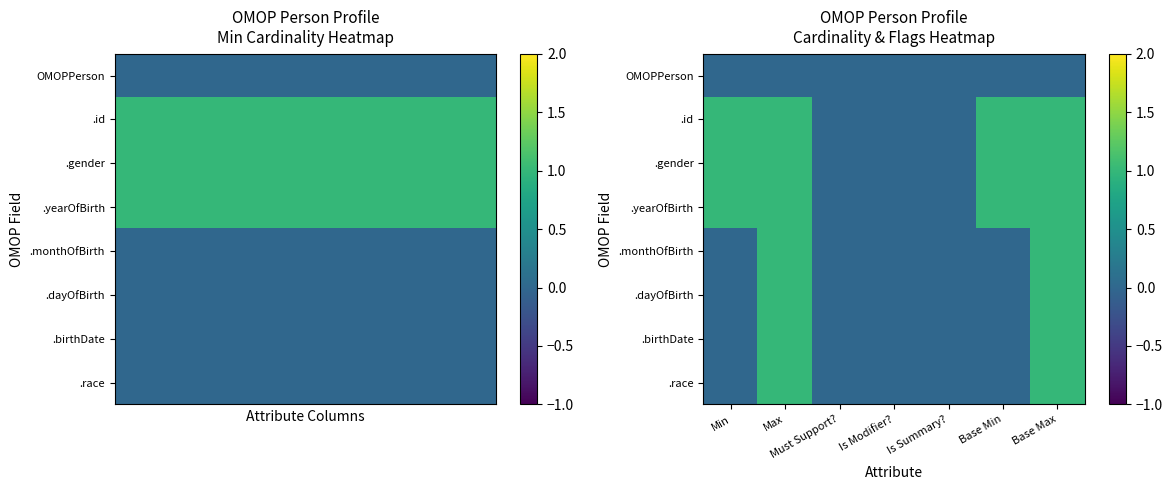

Which series changed the most between Is Summary? and Base Min?

.id